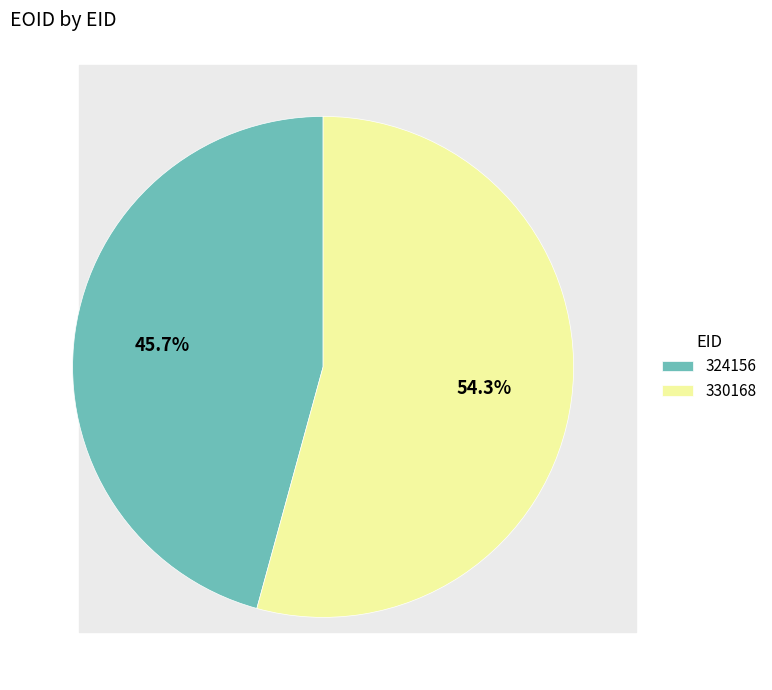

The 330168 slice represents 54% of the pie. True or false?

True